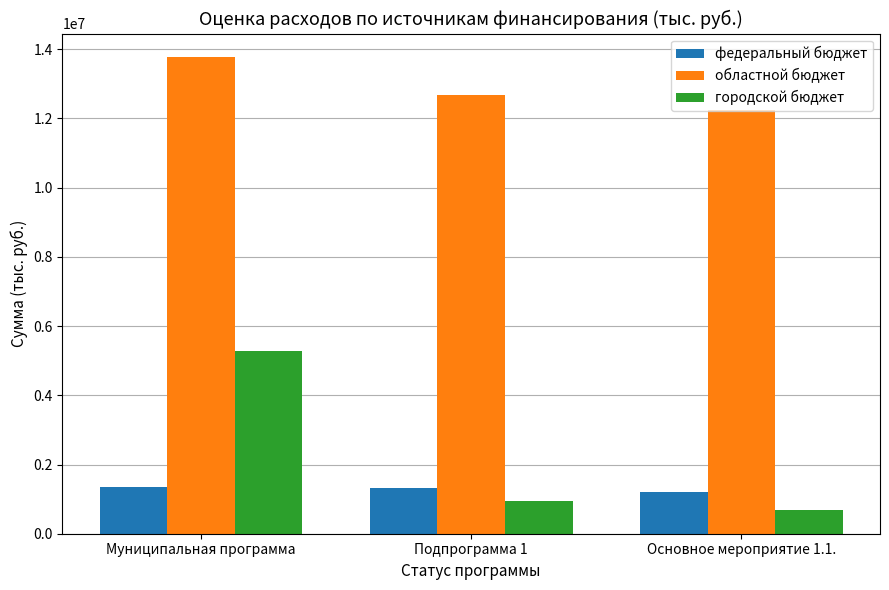

What is the approximate value of областной бюджет at Основное мероприятие 1.1.?

12233829.0